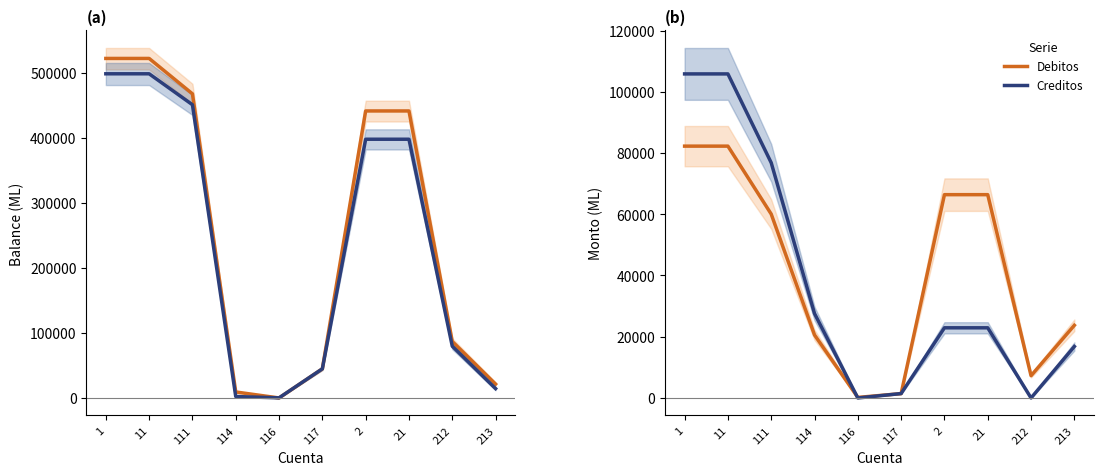

What position from the right is 11?

9